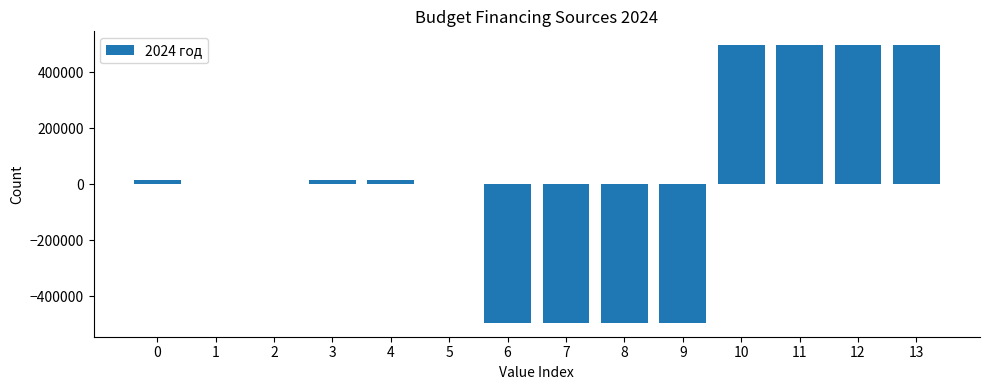

What is the maximum value shown in the chart?

495714.6